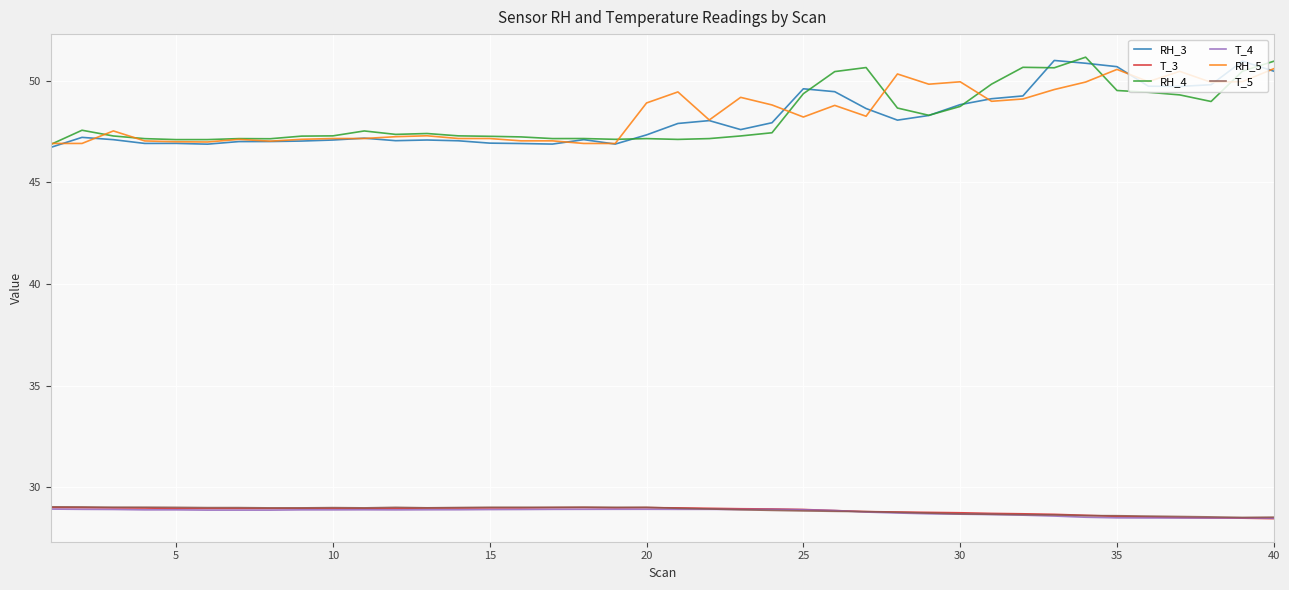

What is the maximum value shown in the chart?

51.2